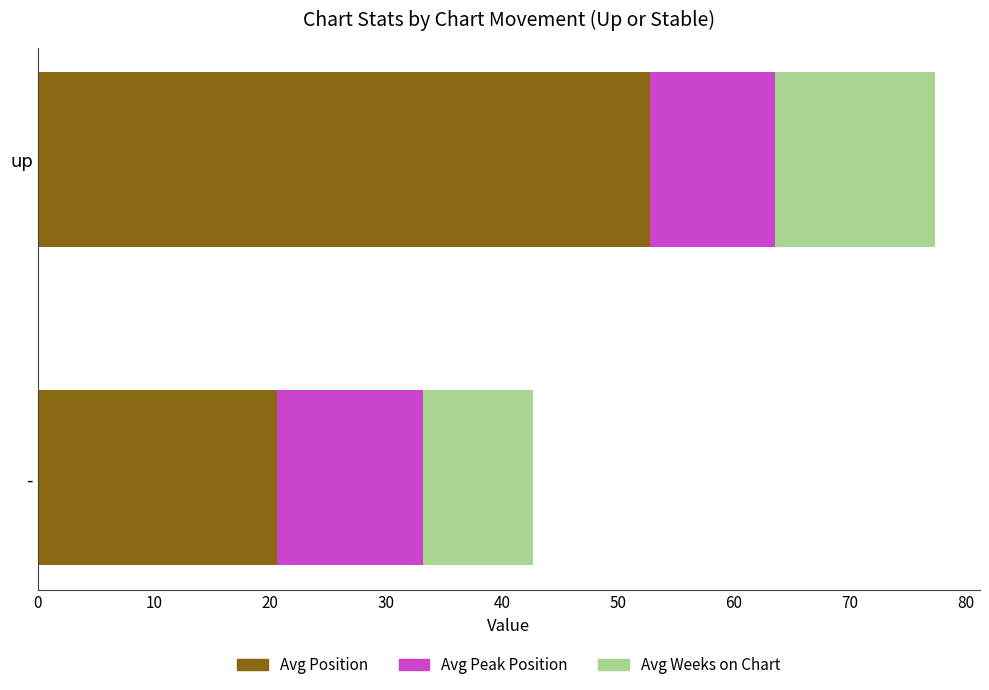

At which category is the sum across all series the highest?

up